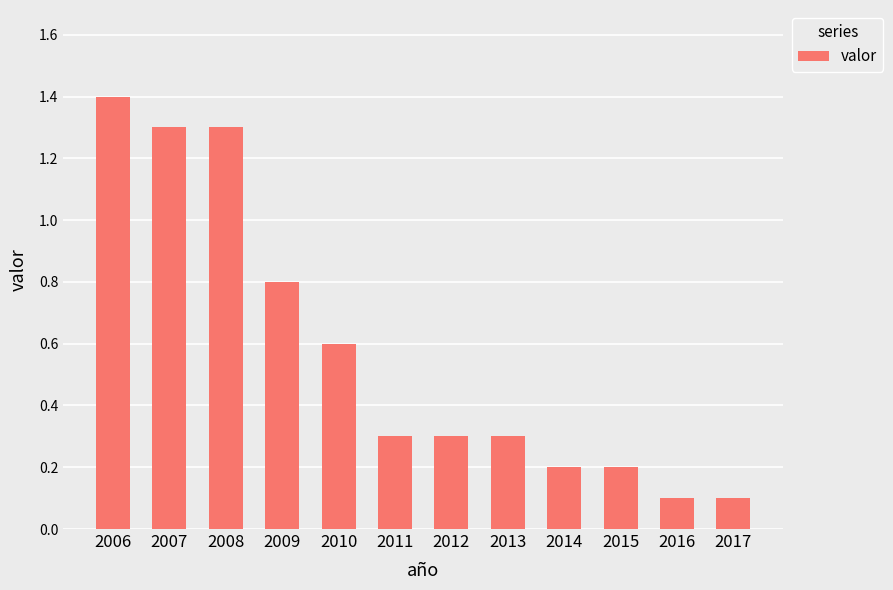

True or false: the data shows 0.4 at 2006.

False